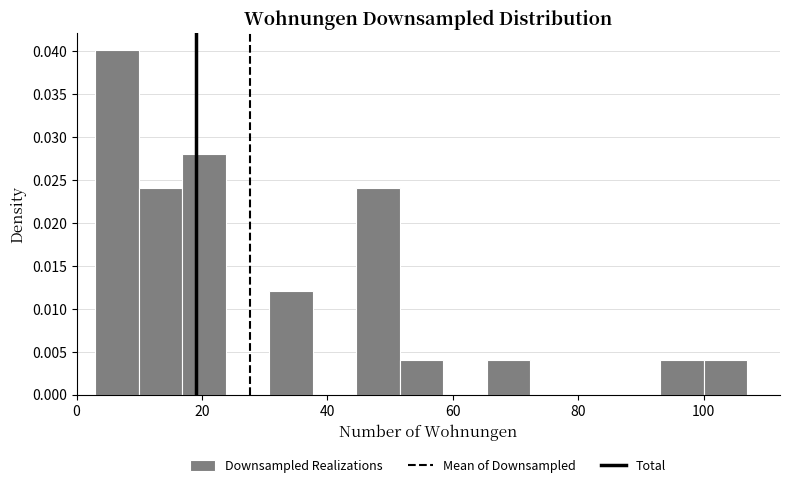

Read against the x-axis, roughly where is the centre of the tallest bar?

6